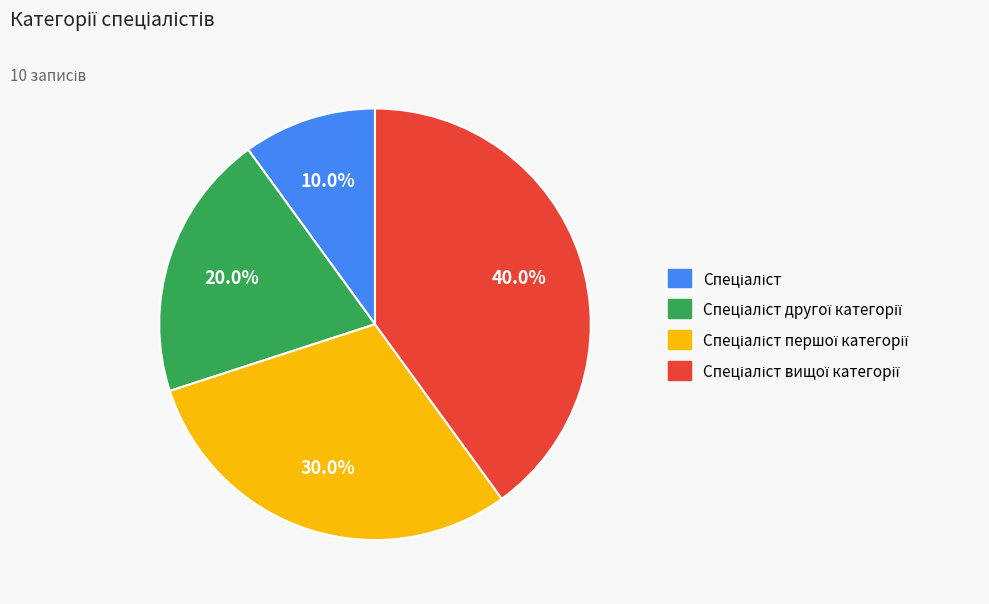

Is there a majority slice in this chart?

No